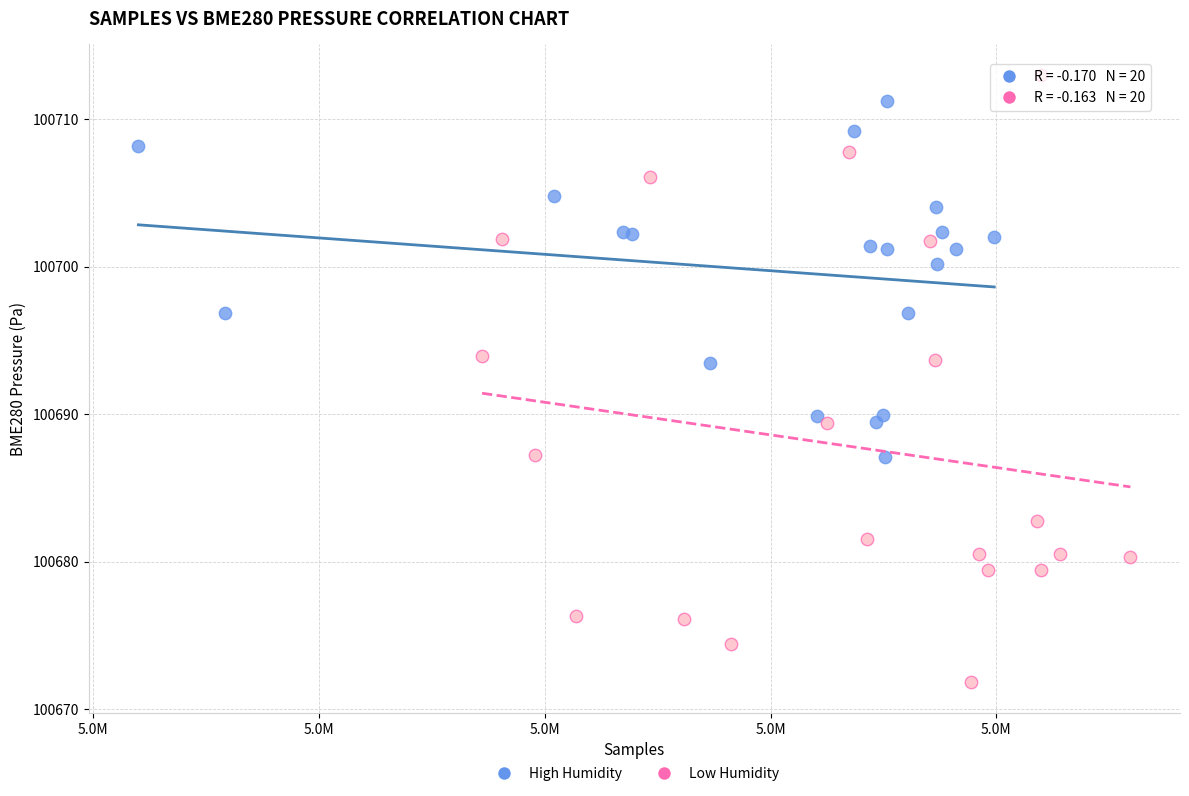

Which series has the largest Y range (max minus min)?

Low Humidity